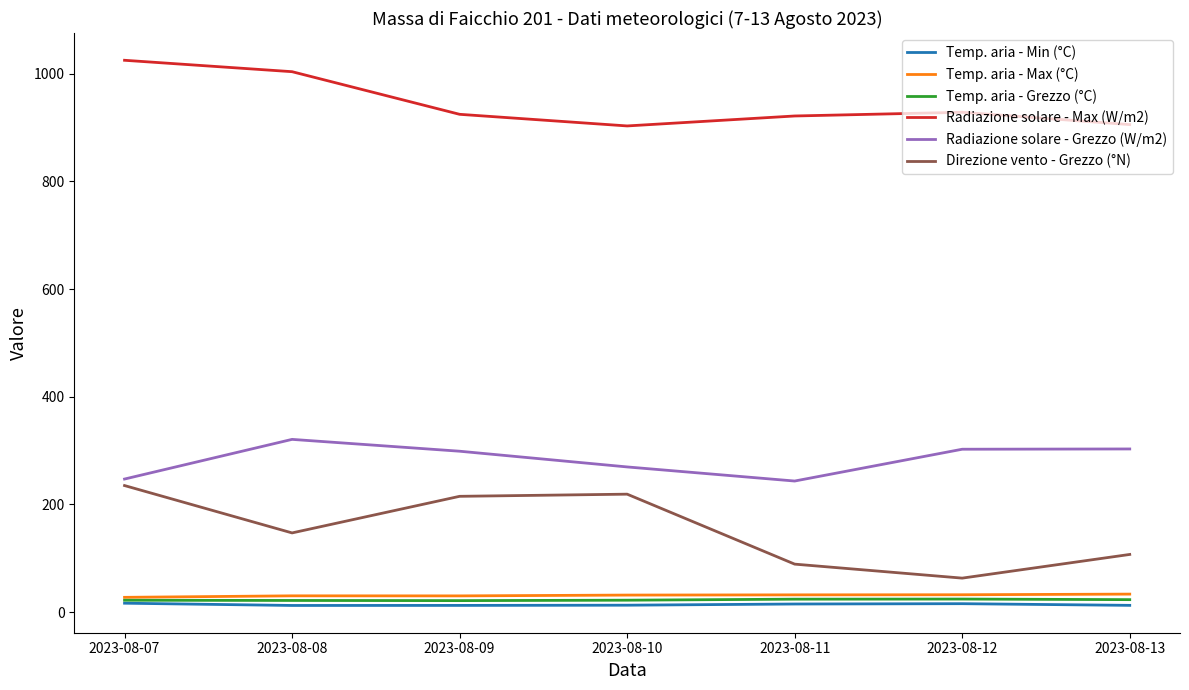

Which series has the widest spread of values?

Direzione vento - Grezzo (°N)